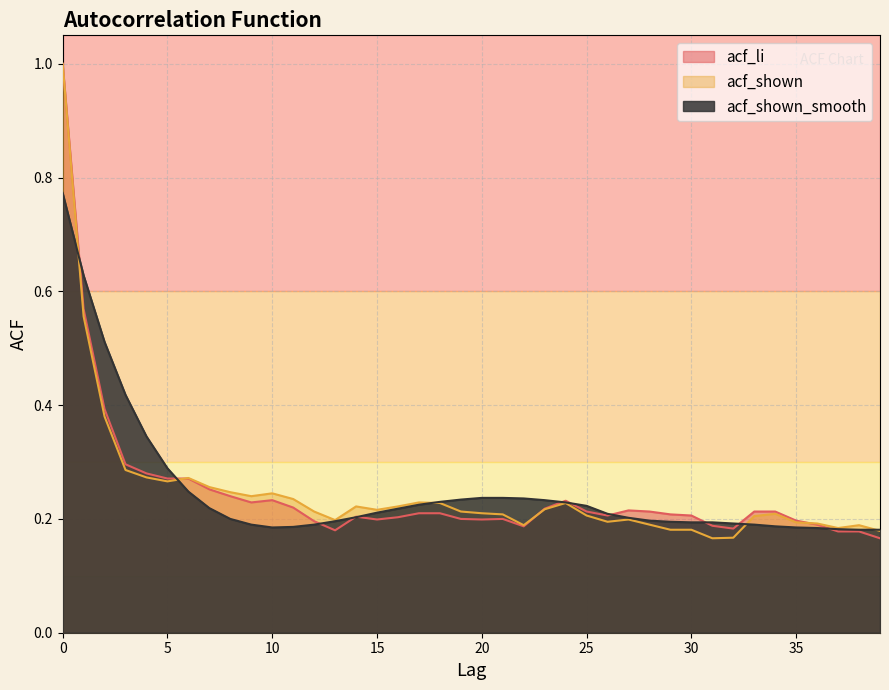

How many categories are shown in the chart?

40